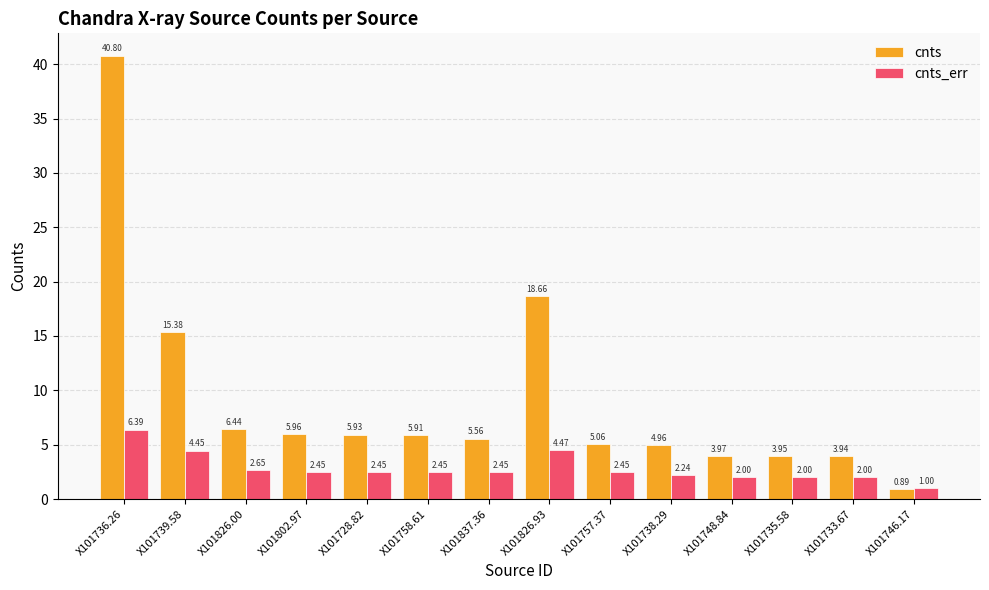

List the series in order of their overall mean, lowest first.

cnts_err, cnts